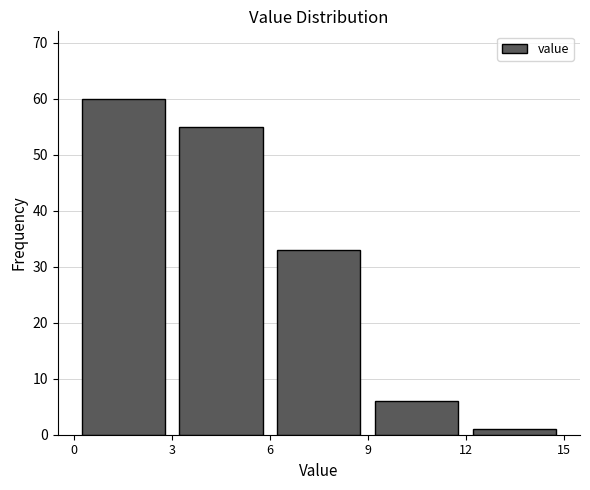

Reading left to right, list every bar in this chart as the range it spans on the x-axis followed by its height. The values are not printed on the chart, so give them approximately, as read against the axis.

0 to 3: 60
3 to 6: 55
6 to 9: 33
9 to 12: 6
12 to 15: 1